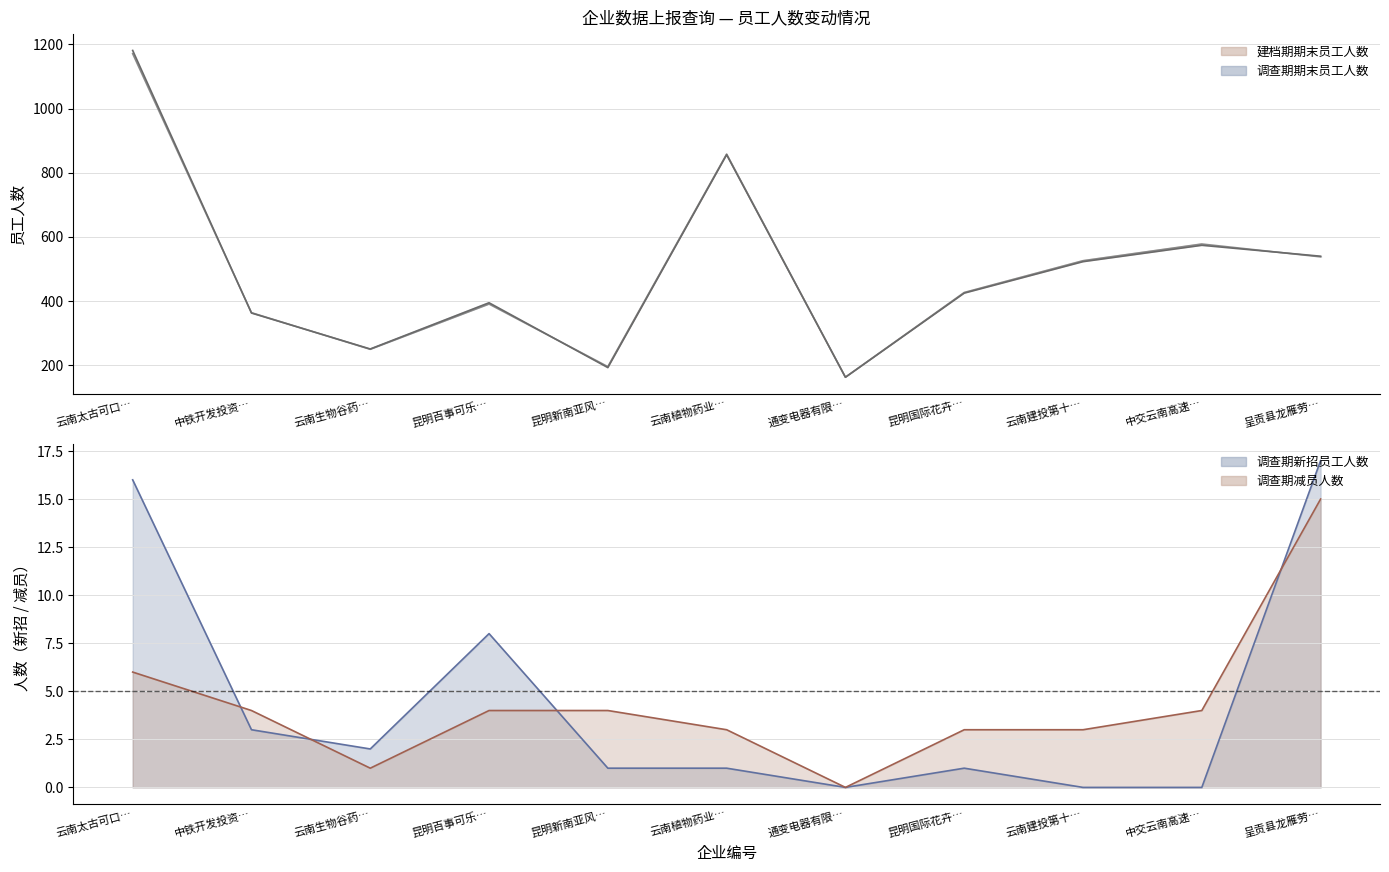

The value of 调查期减员人数 at 昆明国际花卉… is 3. True or false?

True